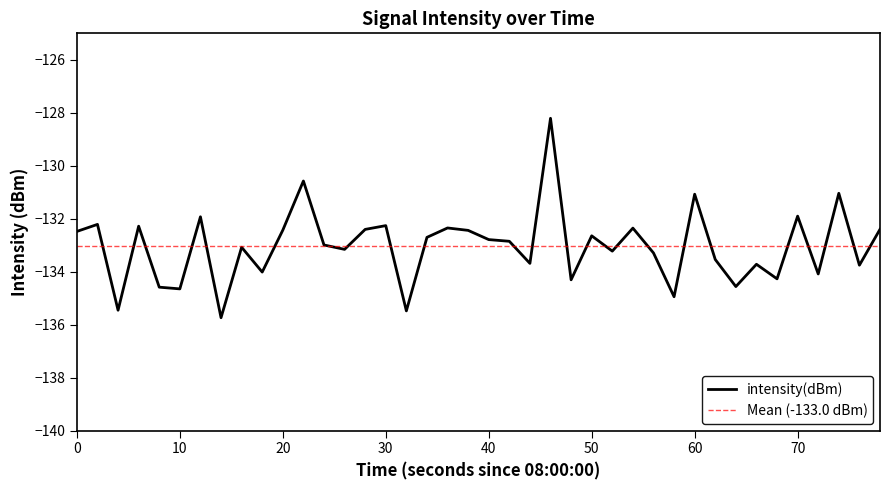

The value of intensity(dBm) at 60 is -131.1. True or false?

True